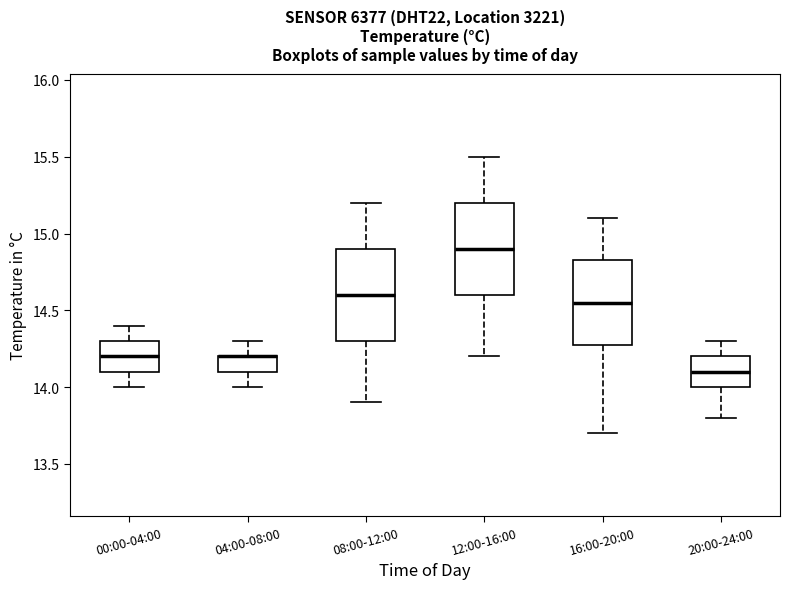

Reading left to right, read every box against the y-axis: the position of its median line, the range the box covers, and the ends of its whiskers. The values are not printed on the chart, so give them approximately, as read against the axis.

00:00-04:00: median 14.20, box 14.10 to 14.30, whiskers 14.00 to 14.40
04:00-08:00: median 14.20 (drawn on the box's upper edge), box 14.10 to 14.20, whiskers 14.00 to 14.30
08:00-12:00: median 14.60, box 14.30 to 14.90, whiskers 13.90 to 15.20
12:00-16:00: median 14.90, box 14.60 to 15.20, whiskers 14.20 to 15.50
16:00-20:00: median 14.55, box 14.30 to 14.85, whiskers 13.70 to 15.10
20:00-24:00: median 14.10, box 14.00 to 14.20, whiskers 13.80 to 14.30